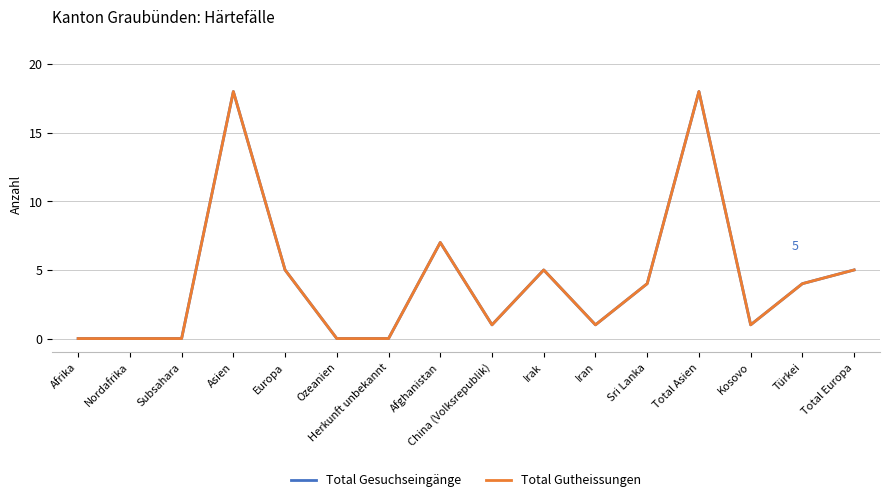

What is the total value across all series at Total Asien?

36